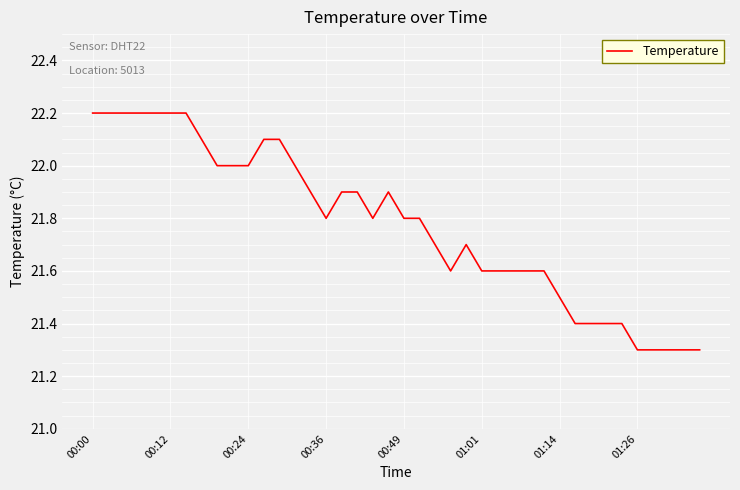

What is the greatest value displayed?

22.2